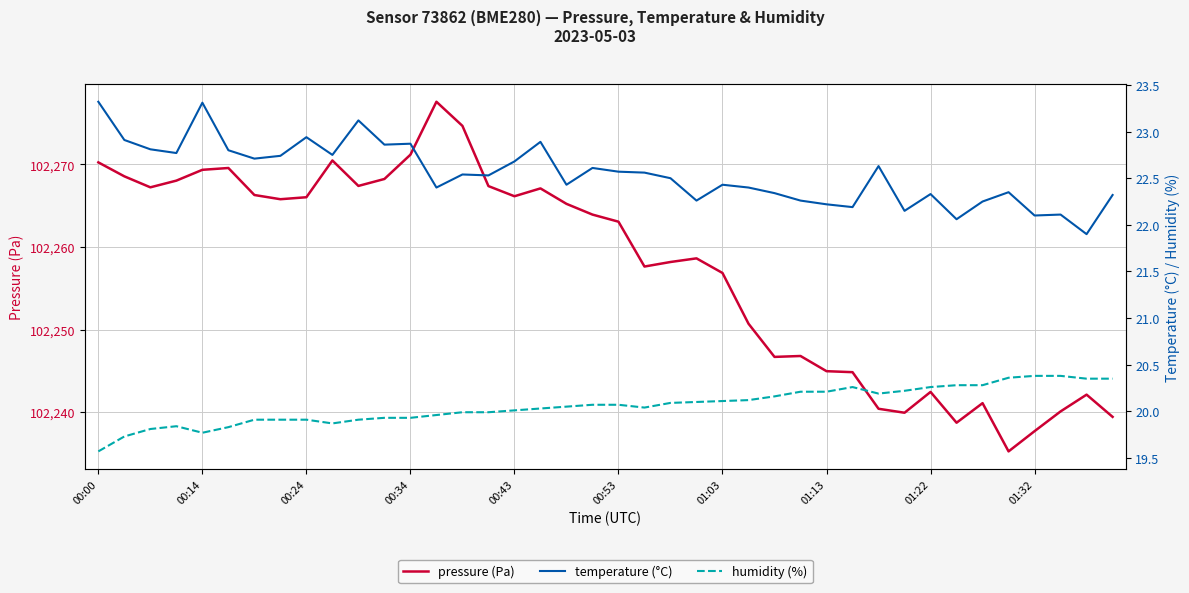

True or false: pressure (Pa) and temperature (°C) cross at least once.

False